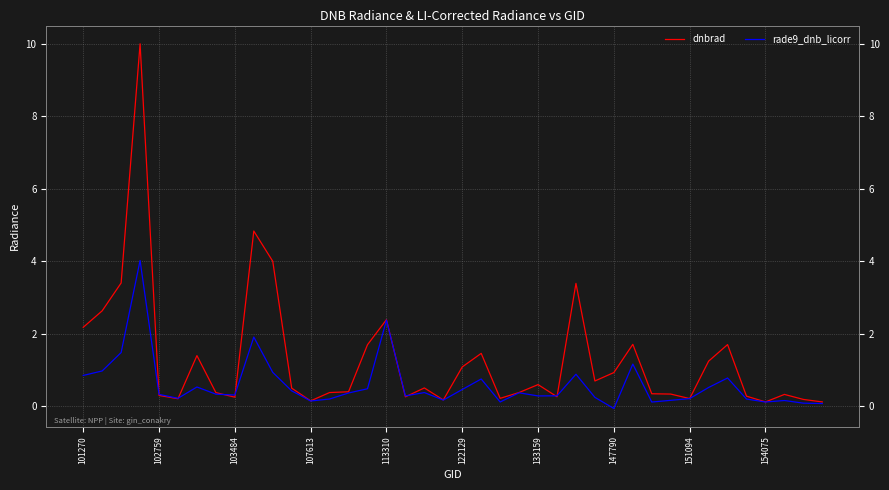

The rade9_dnb_licorr series shows 0.3 at 133159. True or false?

True